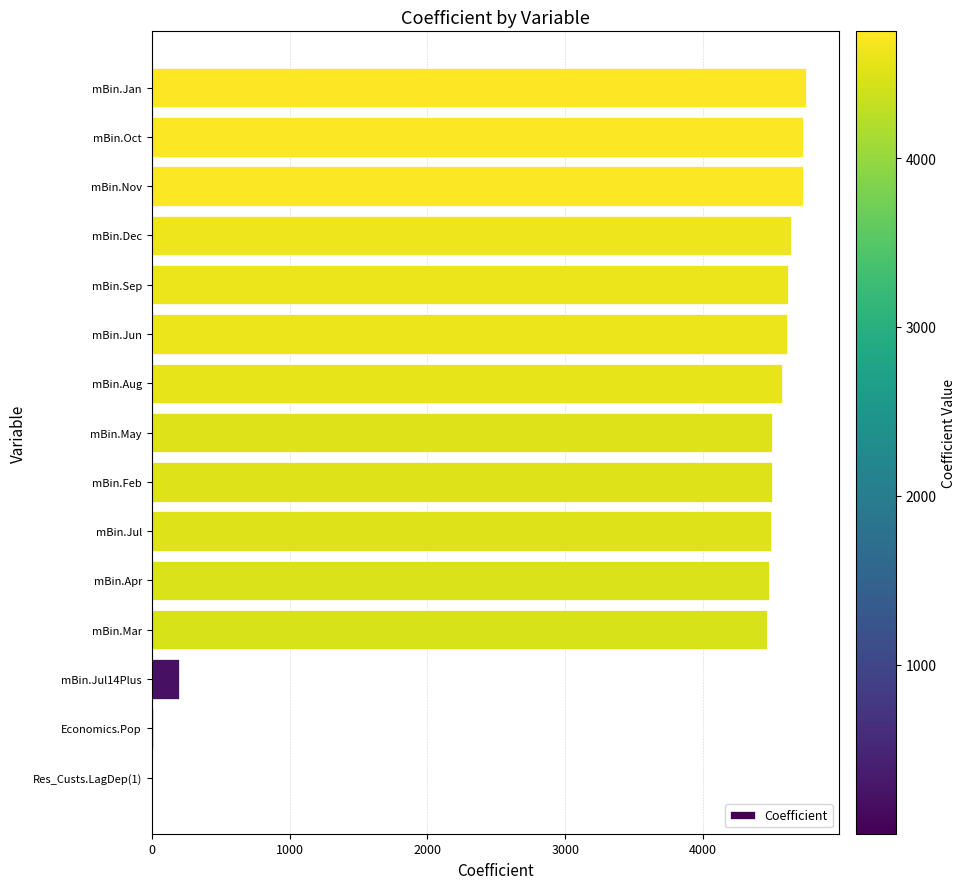

What is the change in value from mBin.Apr to mBin.Dec?

+154.5